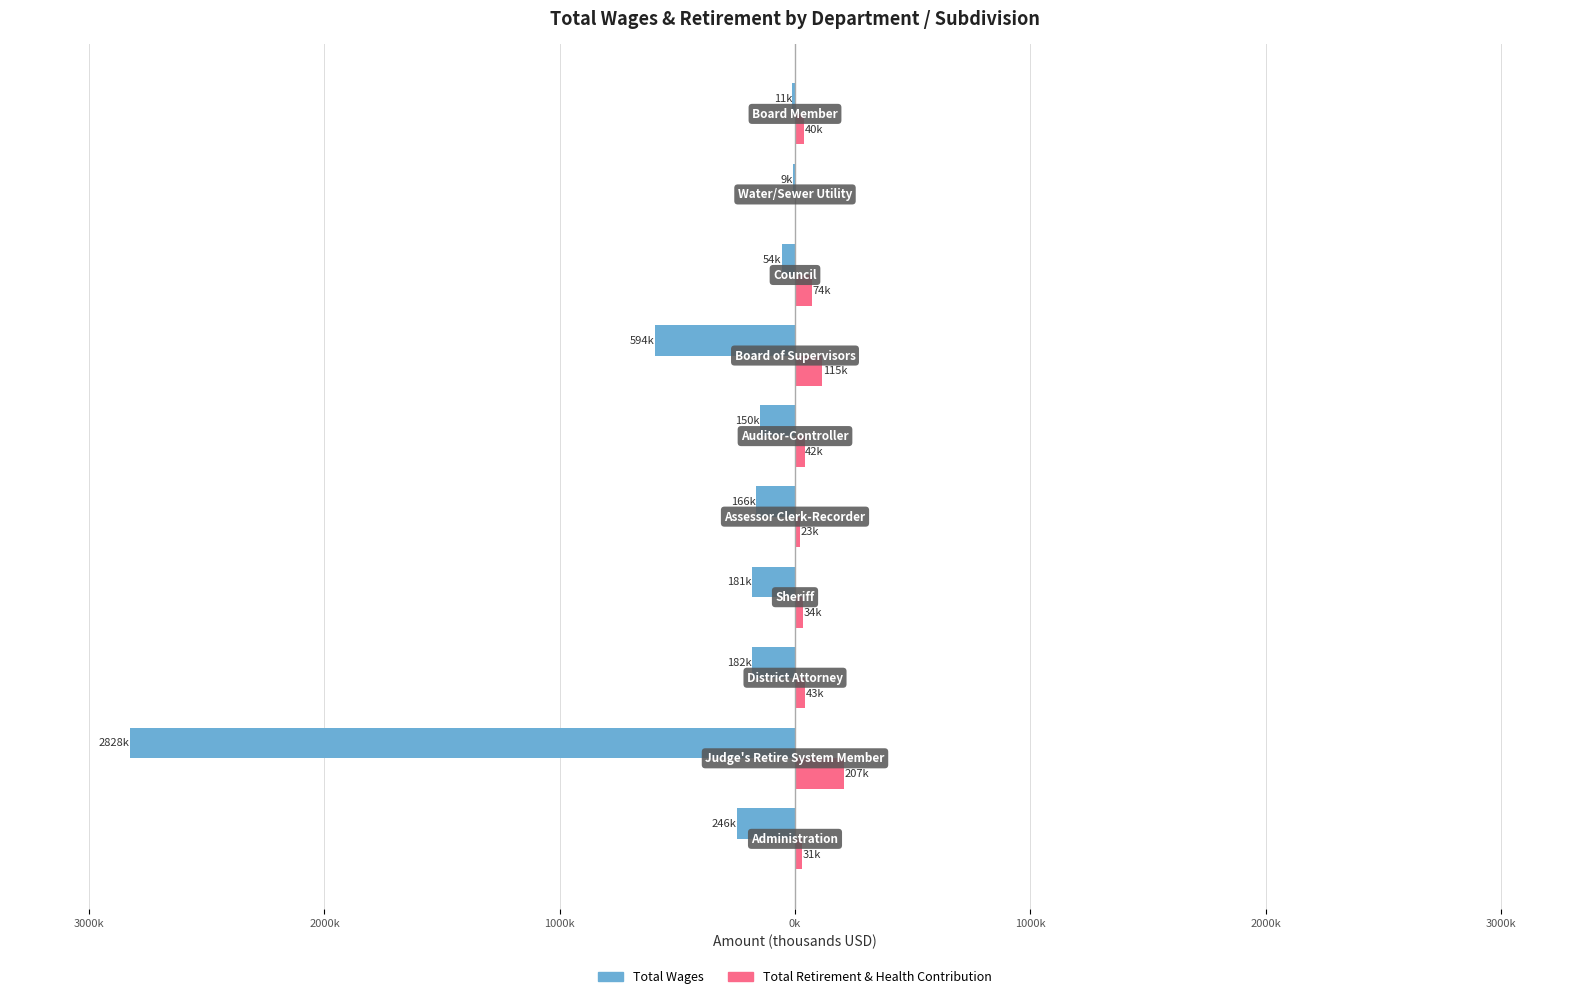

Reading left to right, extract all data points from this chart.

Total Wages: -245.5	-2827.6	-182.3	-181.2	-166.1	-150.0	-593.8	-54.5	-9.0	-10.7
Total Retirement & Health Contribution: 30.6	207.0	42.7	33.8	23.0	41.6	115.3	73.5	0.0	39.7